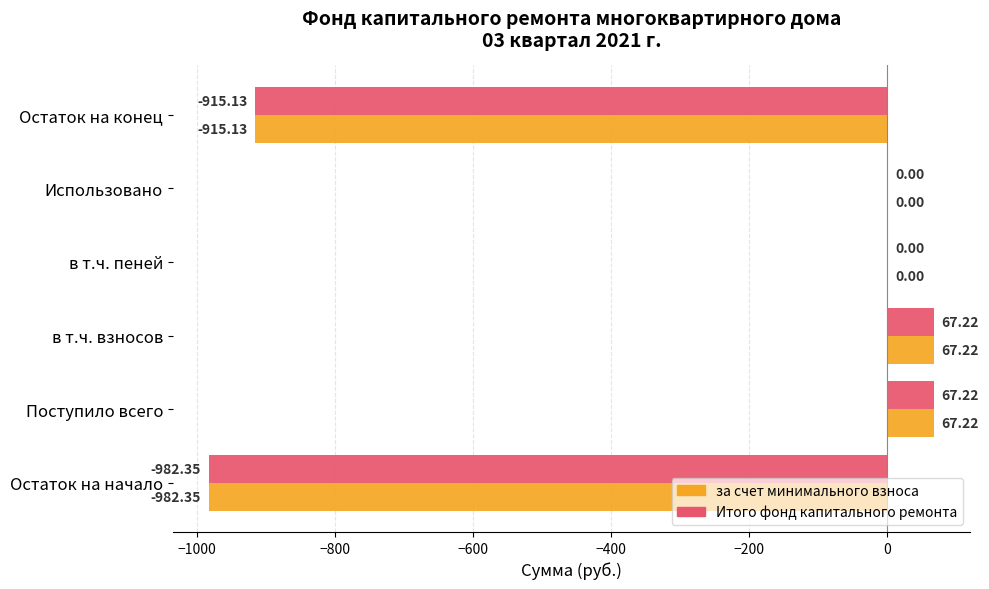

What is the sum of all за счет минимального взноса values?

-1763.0